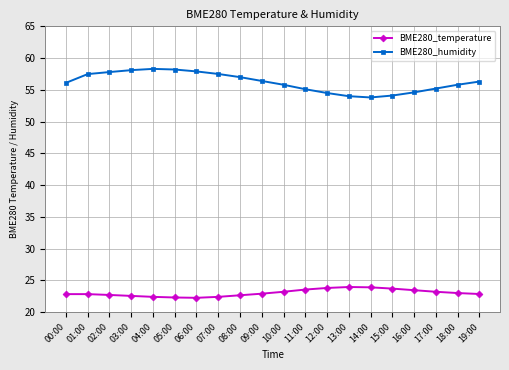

Is this an area chart (filled region under the line)?

No